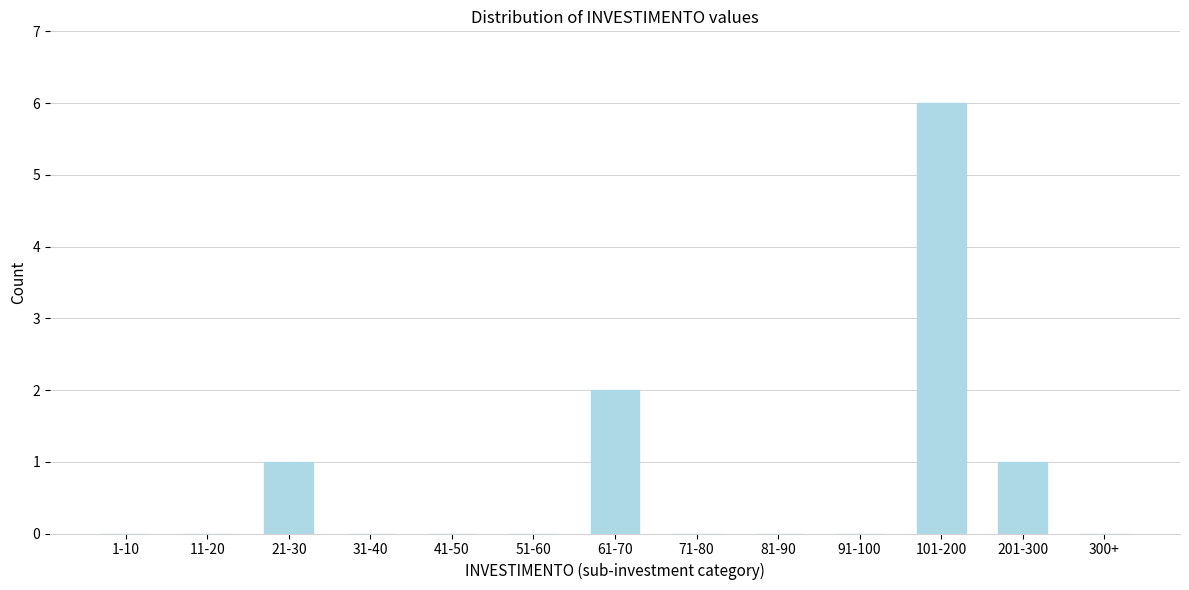

Reading left to right, list all the values displayed in this chart.

1-10=0	11-20=0	21-30=1	31-40=0	41-50=0	51-60=0	61-70=2	71-80=0	81-90=0	91-100=0	101-200=6	201-300=1	300+=0